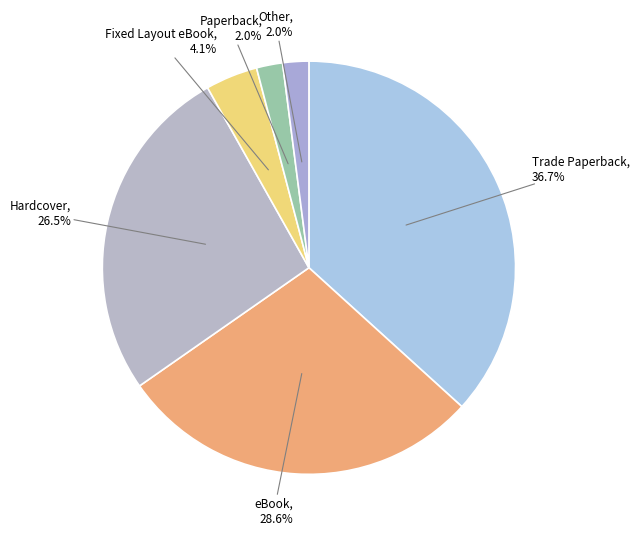

Which has a higher value, Hardcover or Paperback?

Hardcover